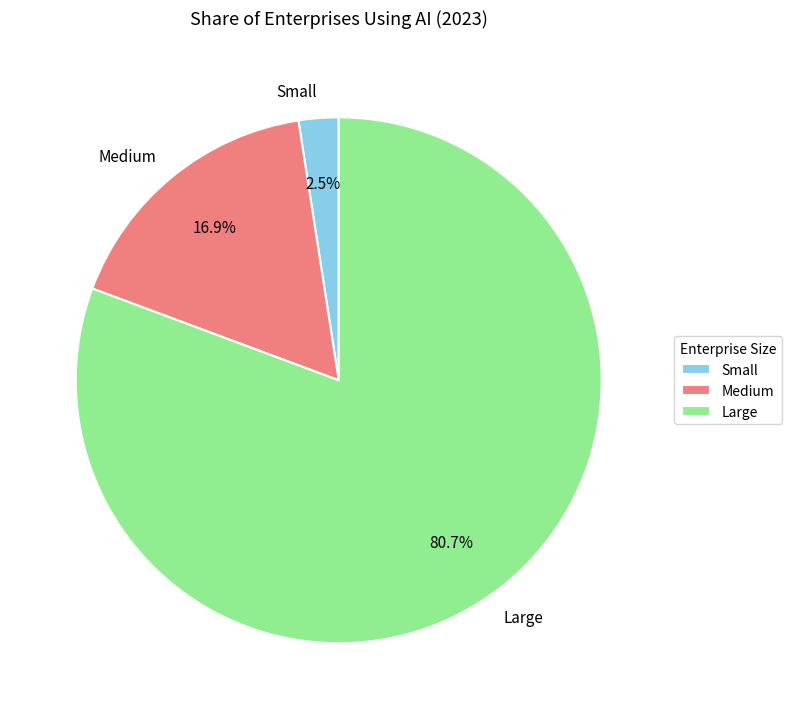

Count the number of slices in the pie.

3